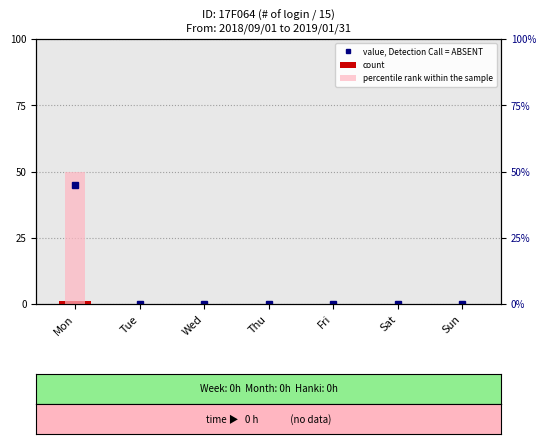

At which category is the sum across all series the highest?

Mon